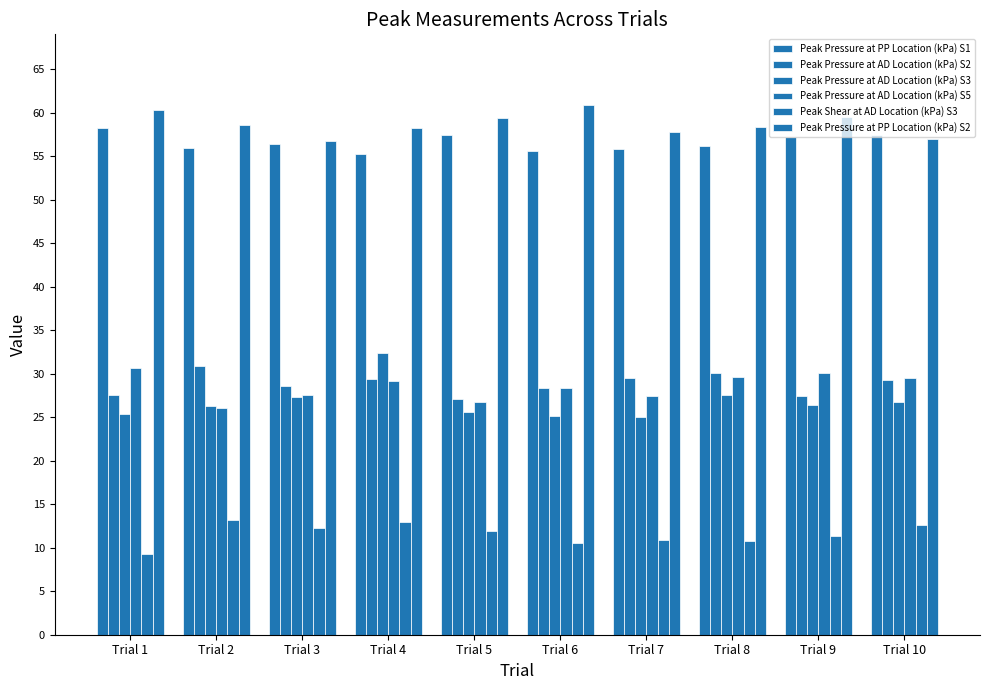

The value of Peak Pressure at PP Location (kPa) S2 at Trial 6 is 60.9. True or false?

True